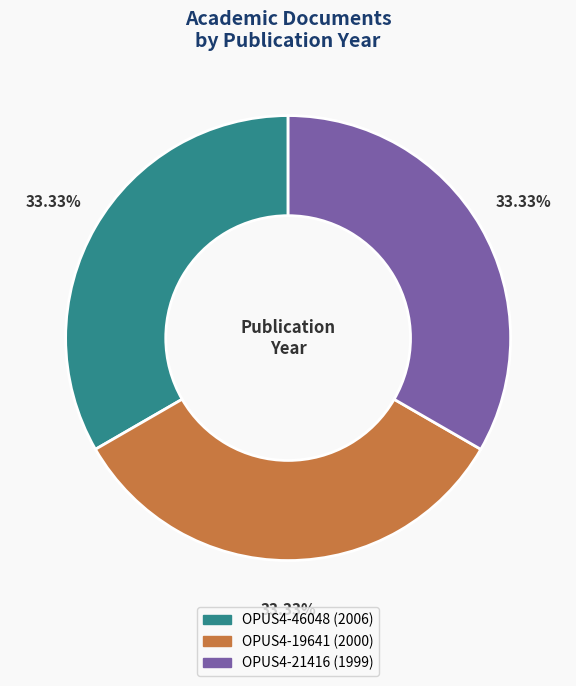

Does OPUS4-21416 (1999) represent more than half of the total?

No